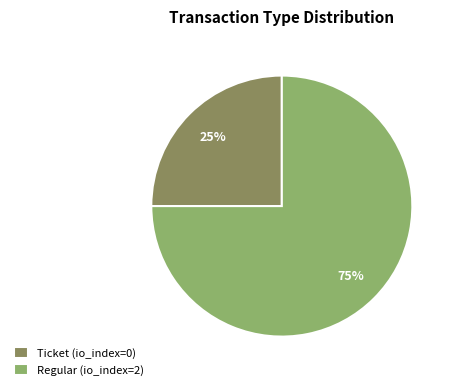

To the nearest percent, what is the difference between the Ticket and Regular slice percentages?

50%